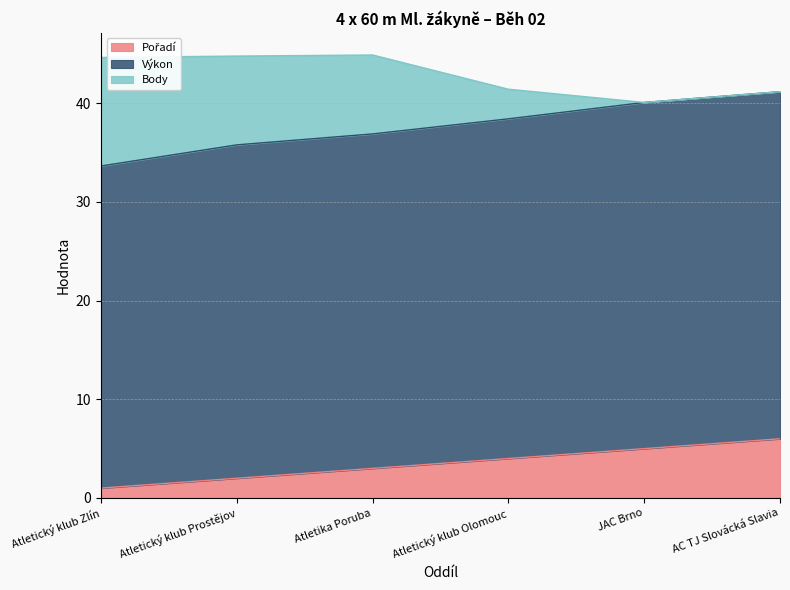

How many lines are shown in the chart?

3